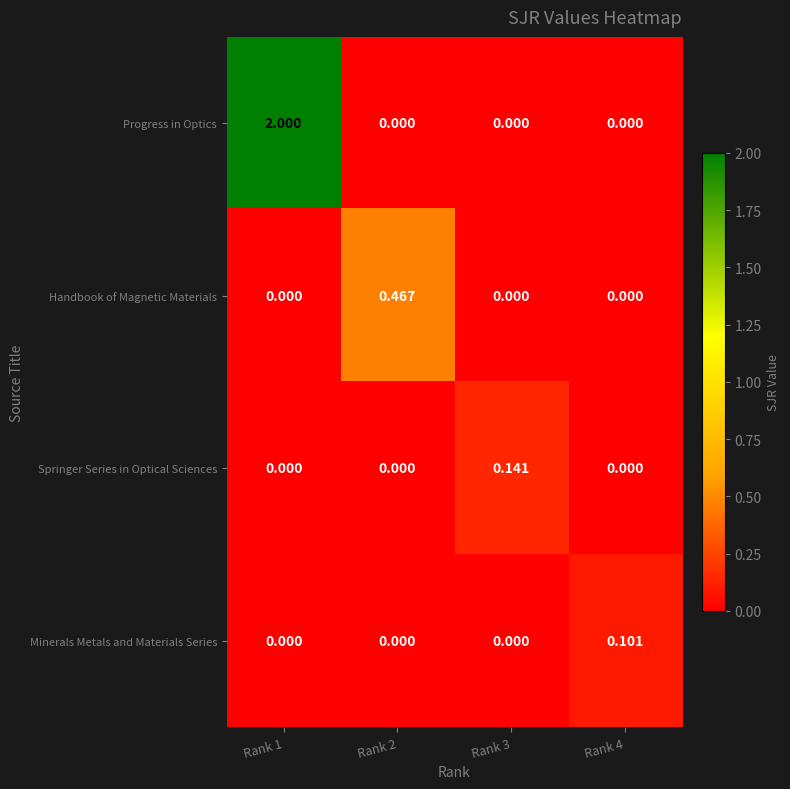

Between Rank 2 and Rank 3, which series saw the biggest shift?

Handbook of Magnetic Materials